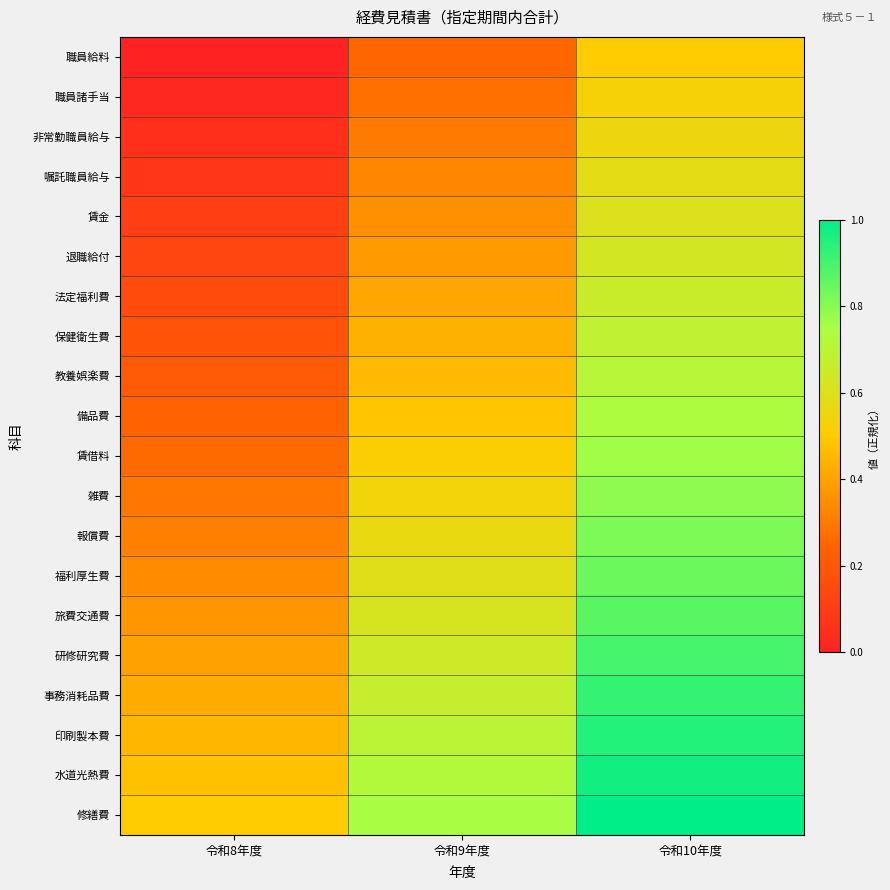

Which series has the largest total across all categories?

修繕費